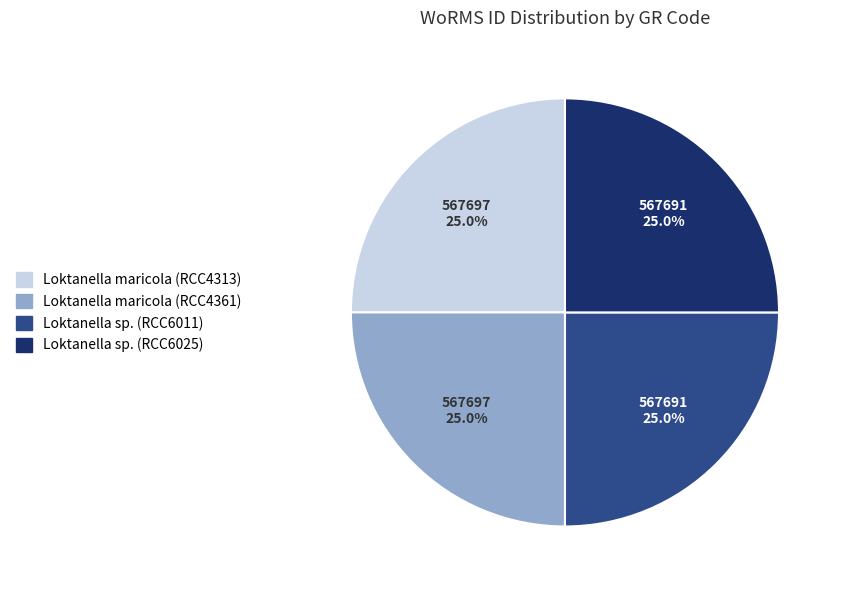

To the nearest percent, what percentage of the pie is Loktanella sp. (RCC6011)?

25%